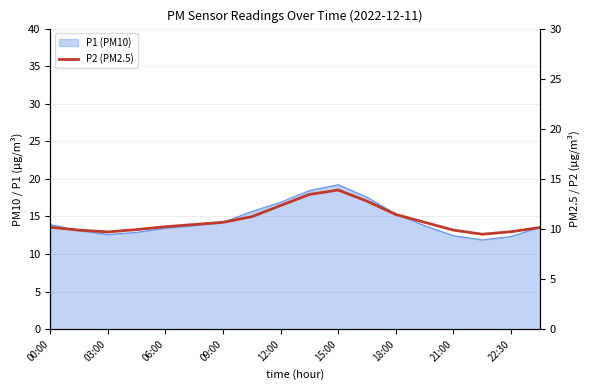

Does the chart have visible grid lines?

Yes